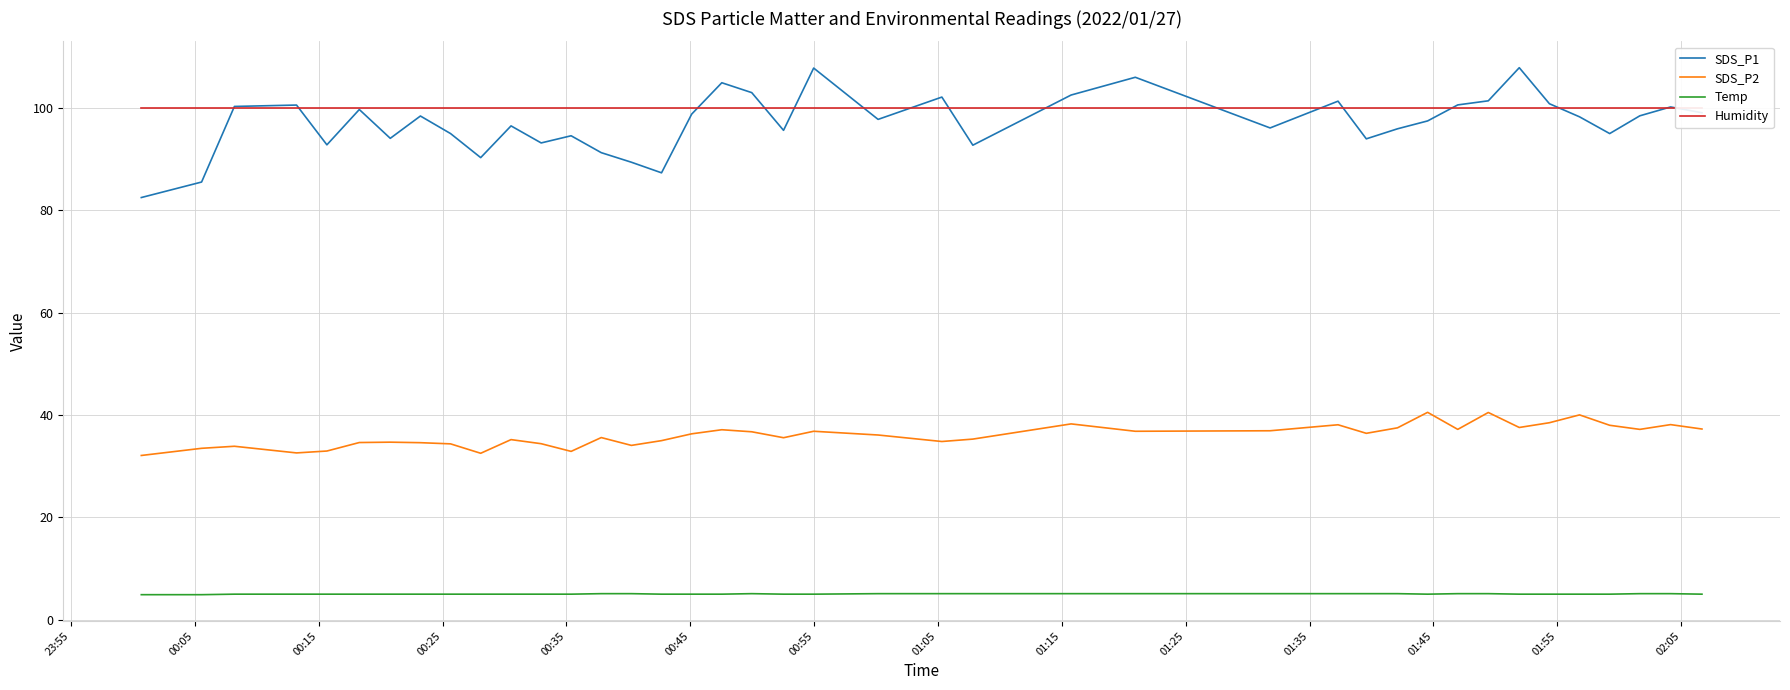

How many lines are shown in the chart?

4